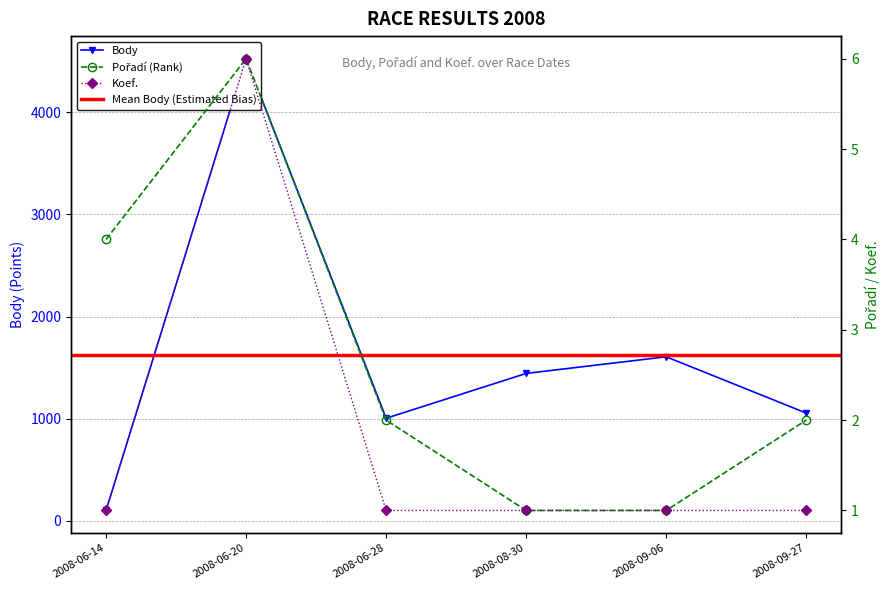

What position from the right is 2008-09-27?

1